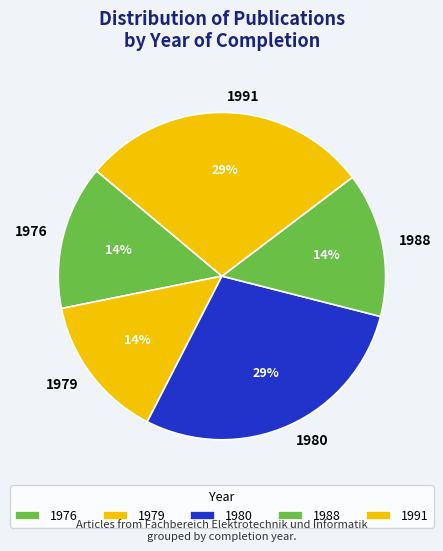

Combined, do 1991 and 1979 account for over 50%?

No